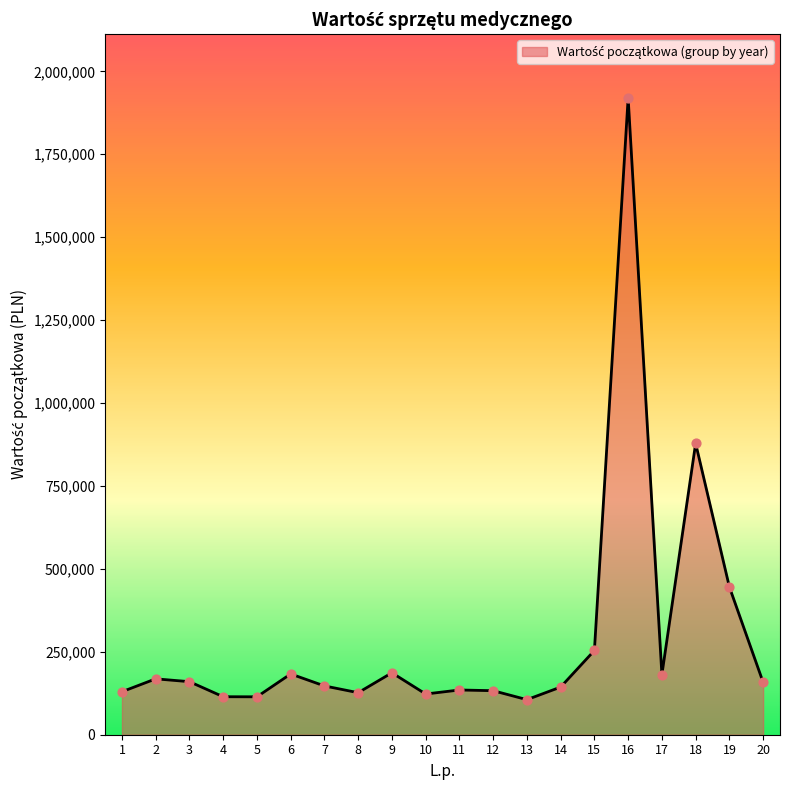

Which has a higher value, 6 or 12?

6